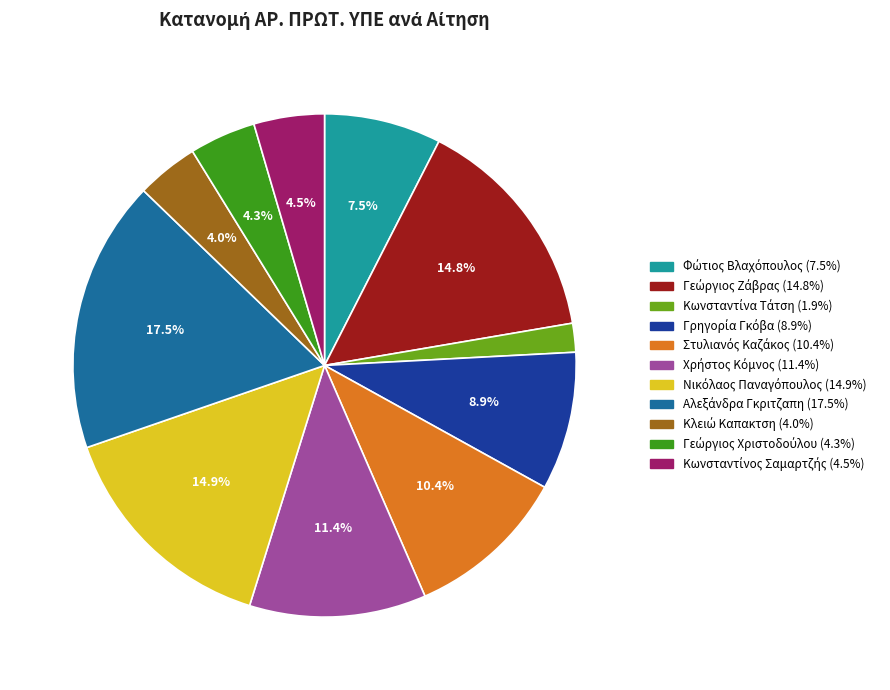

Is there a majority slice in this chart?

No